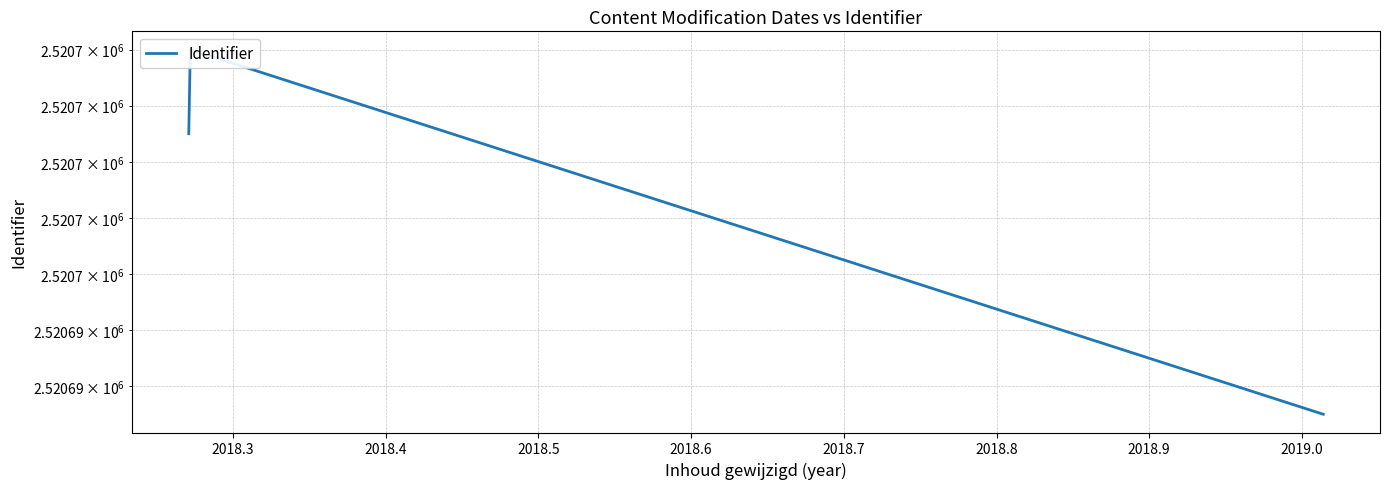

Count the number of data series in this chart.

1